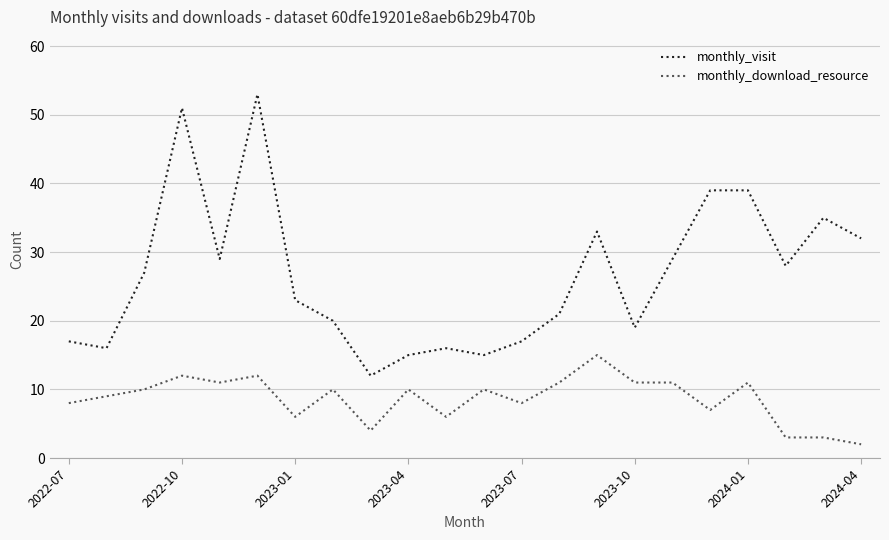

Which series has the largest range (max minus min)?

monthly_visit